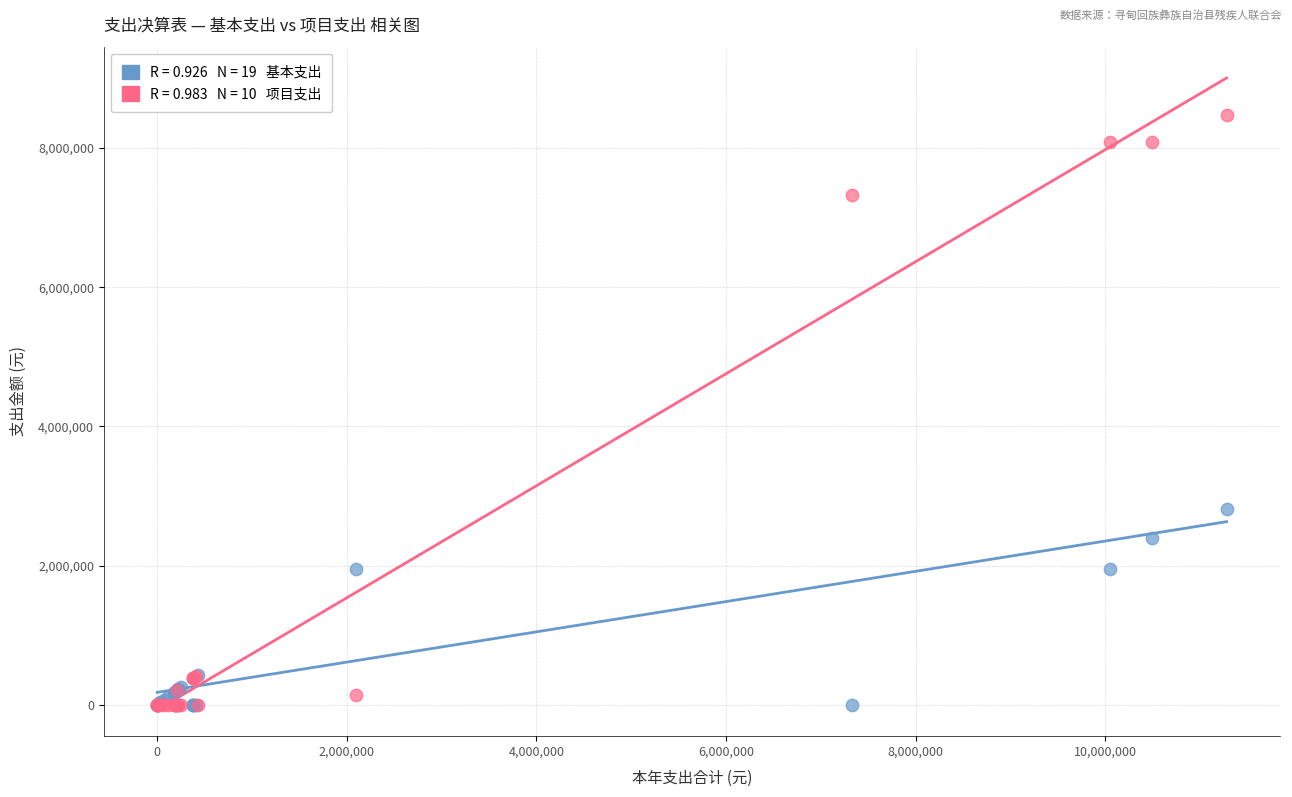

Across all series, what Y value is closest to 4235158?

2806182.4